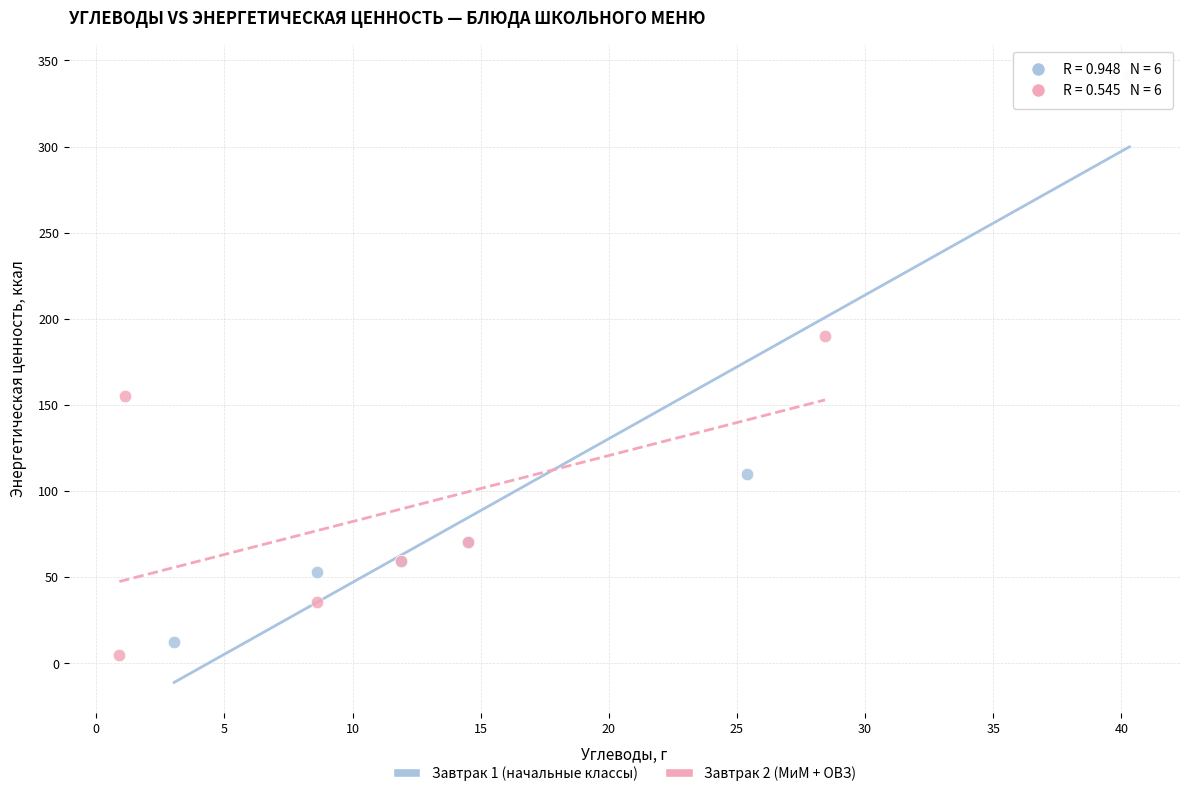

Which series contains the highest Y value?

Завтрак 1 (начальные классы)